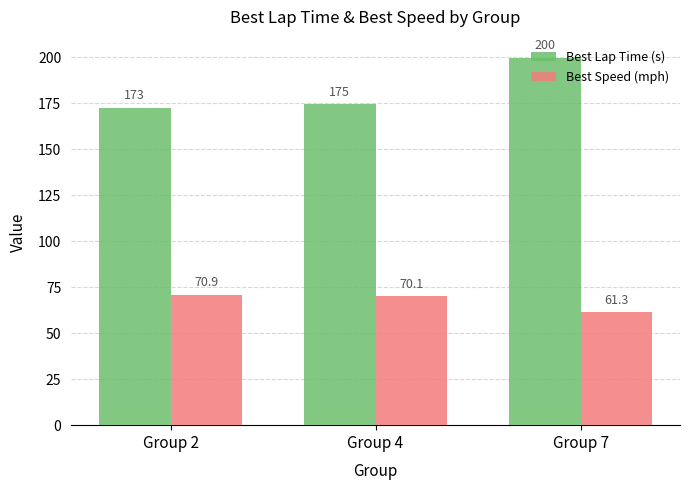

Where does the Best Lap Time (s) series first go above 174?

Group 4